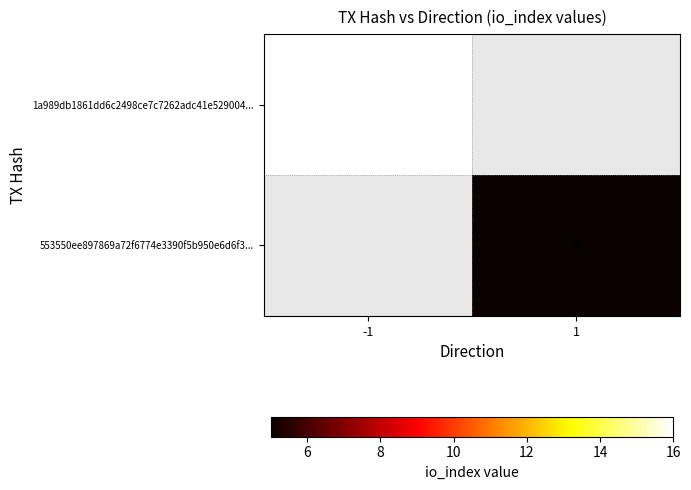

The value of 1a989db1861dd6c2498ce7c7262adc41e529004... at -1 is 21.2. True or false?

False